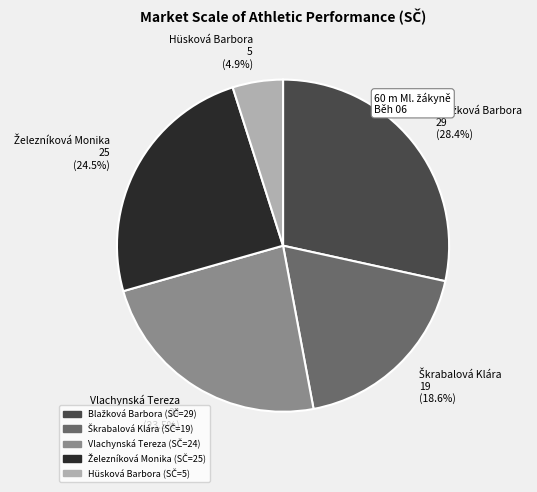

To the nearest percent, what is the average slice percentage?

20%